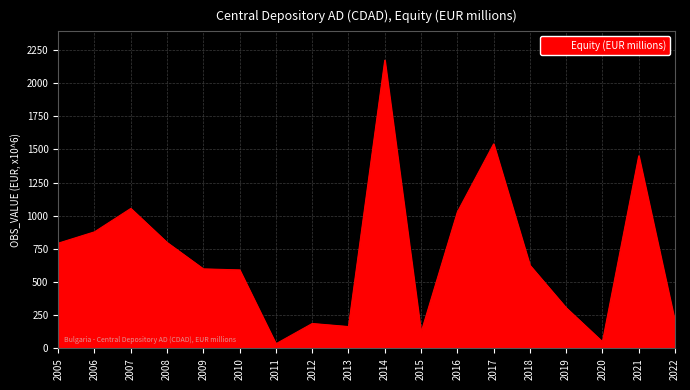

What is the ratio of the value at 2010 to the value at 2020?

11.8